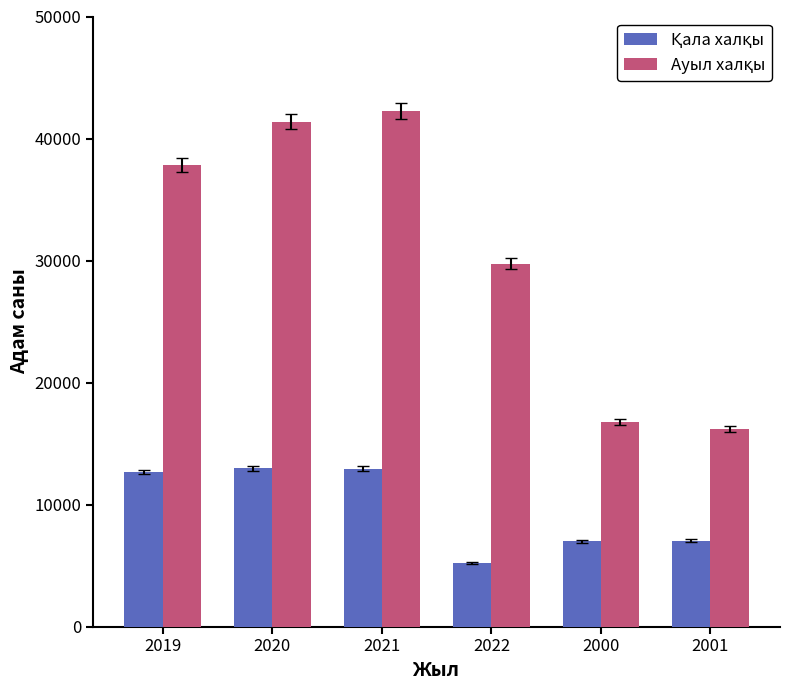

What is the total value across all series at 2000?

23770